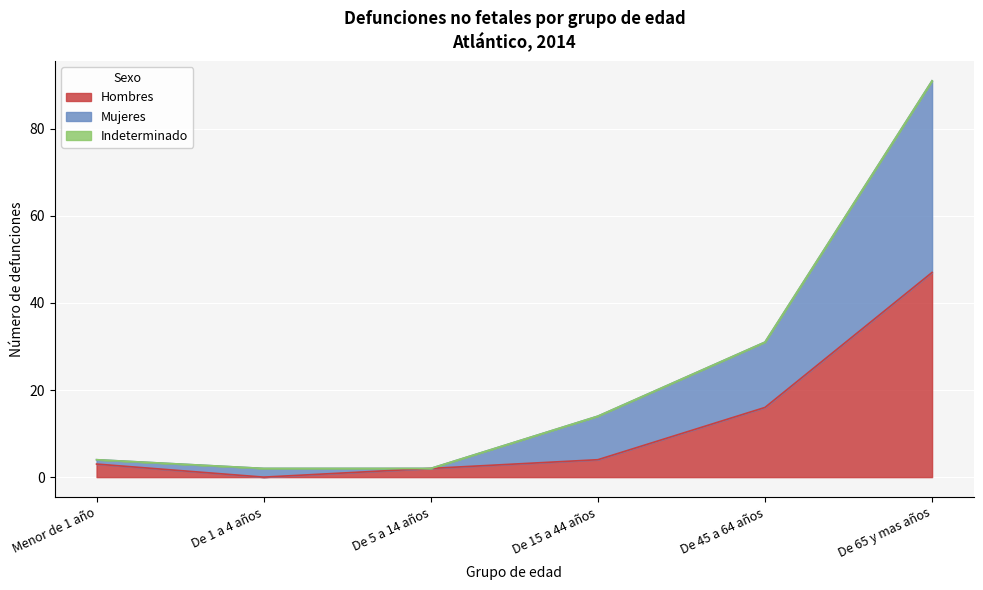

What is the sum of all Hombres values?

72